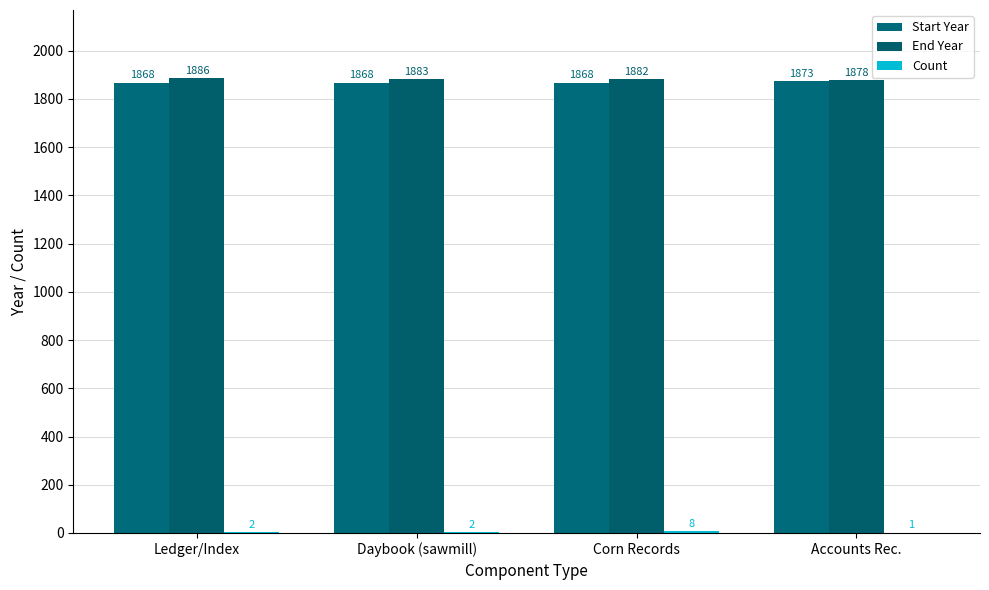

Is the value of Start Year at Ledger/Index greater than the value of Count at Daybook (sawmill)?

Yes